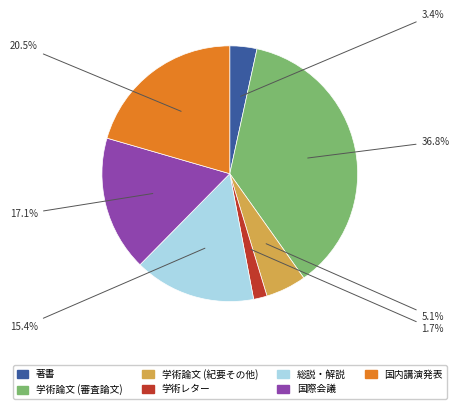

Approximately how many times larger is the value at 学術論文 (紀要その他) compared to 国際会議?

0.3